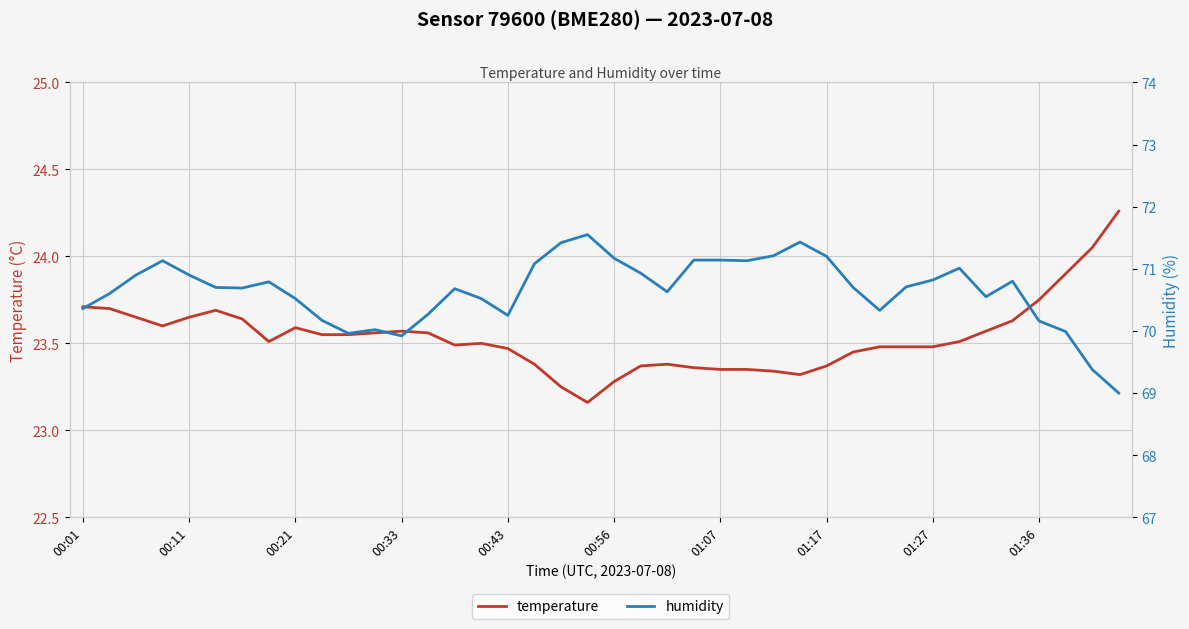

The temperature series shows 31.4 at 00:01. True or false?

False